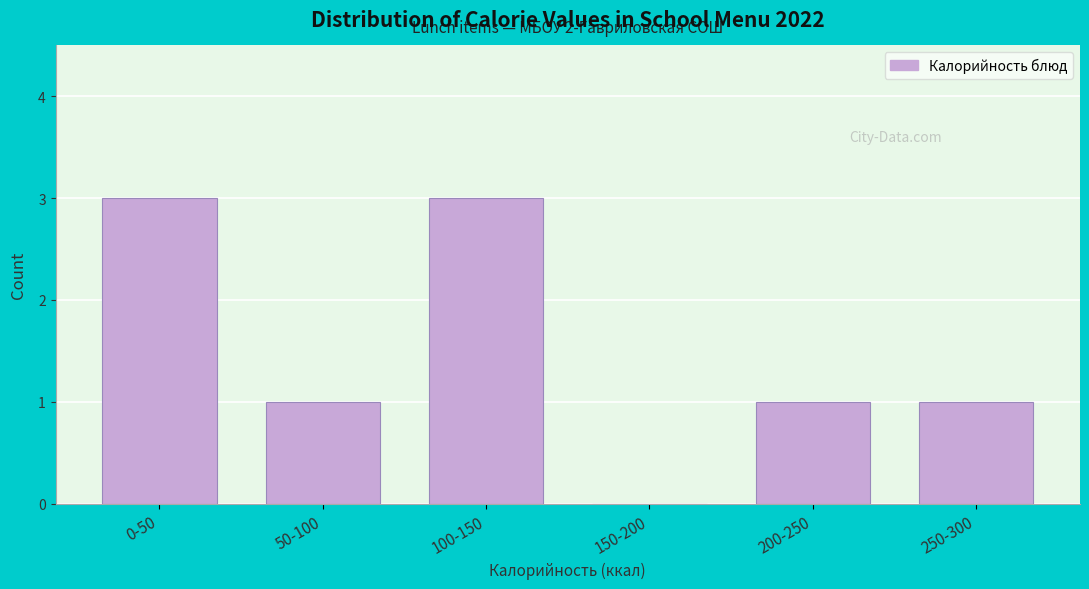

Reading left to right, extract all data points from this chart.

0-50=3	50-100=1	100-150=3	150-200=0	200-250=1	250-300=1